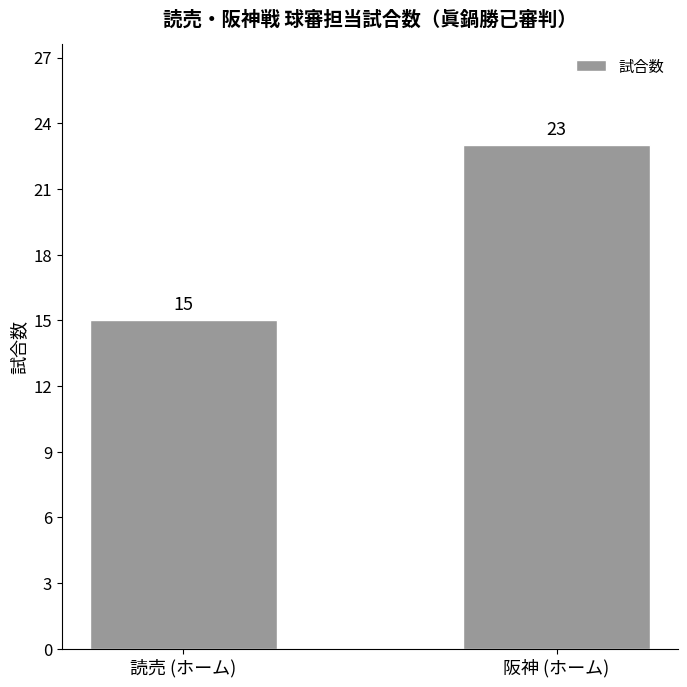

Which category has the lowest value across all series?

読売 (ホーム)